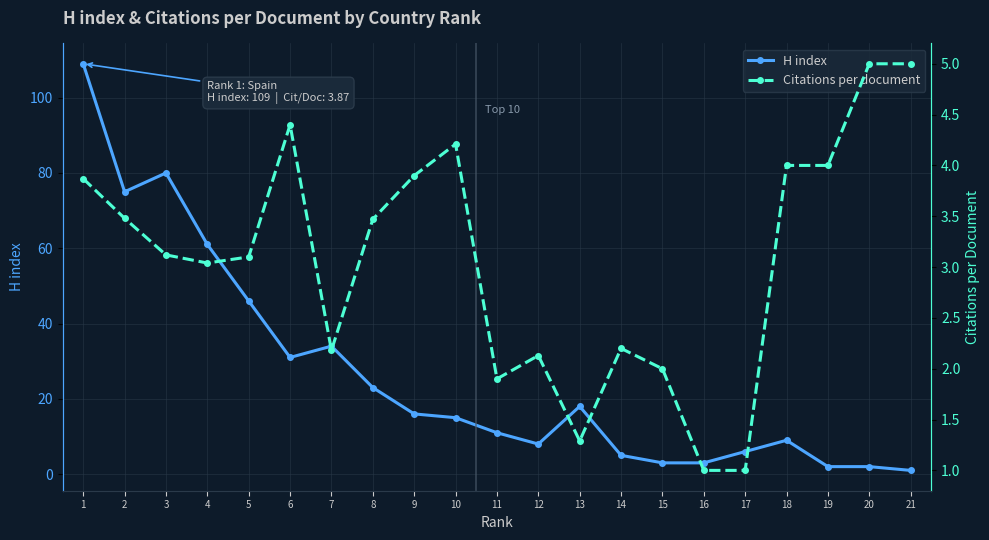

The value of H index at 2 is 75.0. True or false?

True